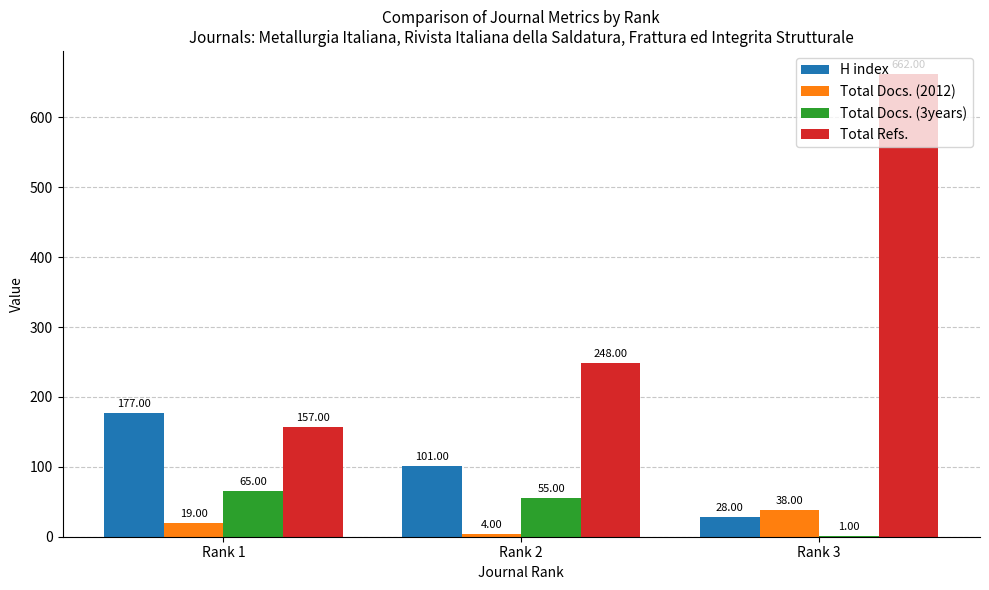

What is the average value of the H index series?

102